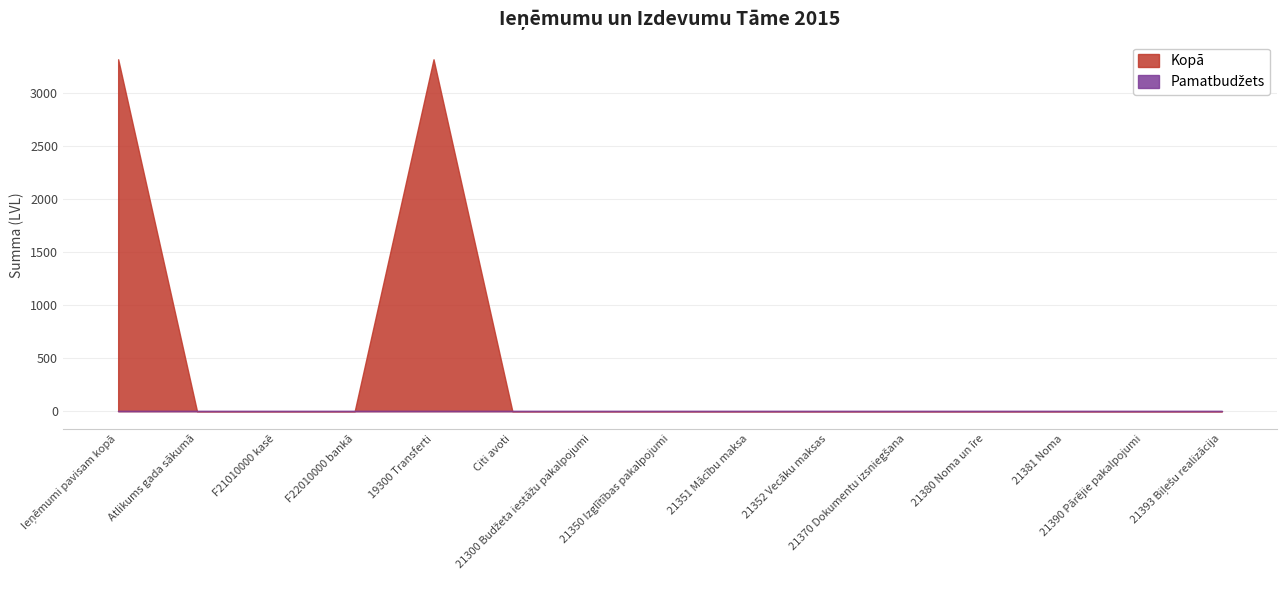

What is the greatest value displayed?

3316